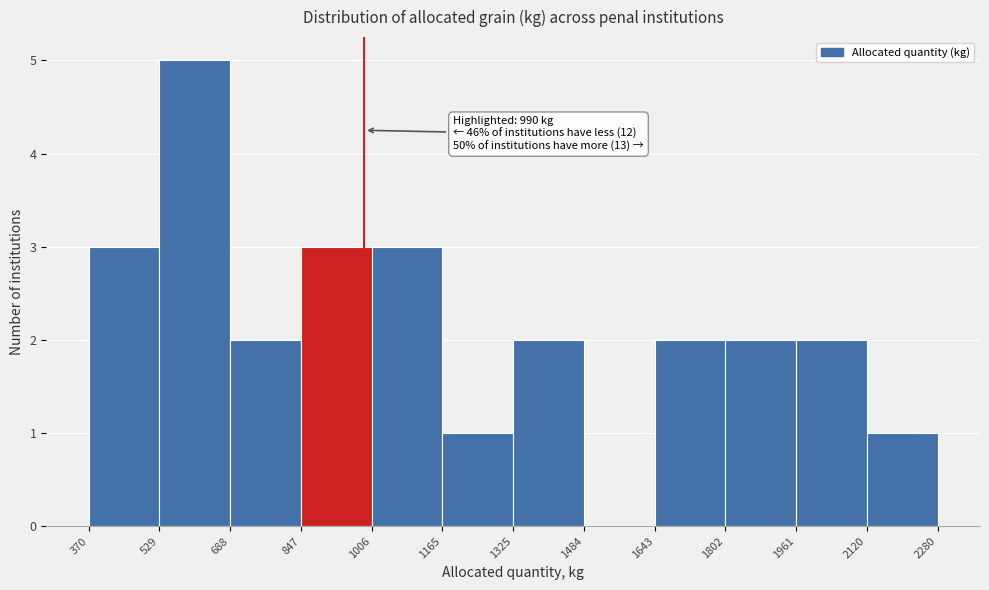

Which range on the x-axis has the tallest bar?

529 to 688